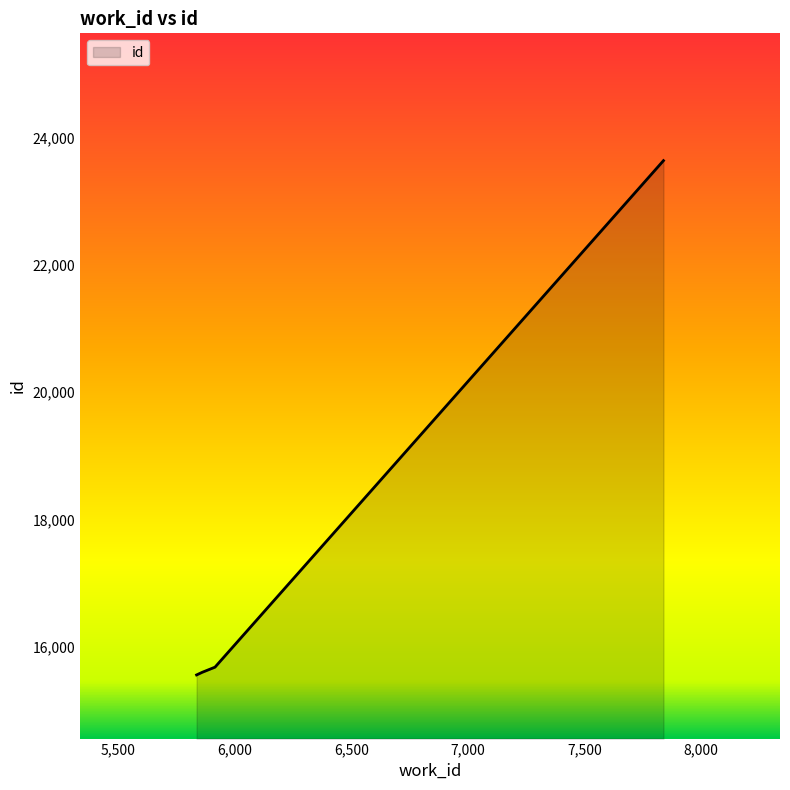

True or false: the data has more than 2 interior local peaks.

False